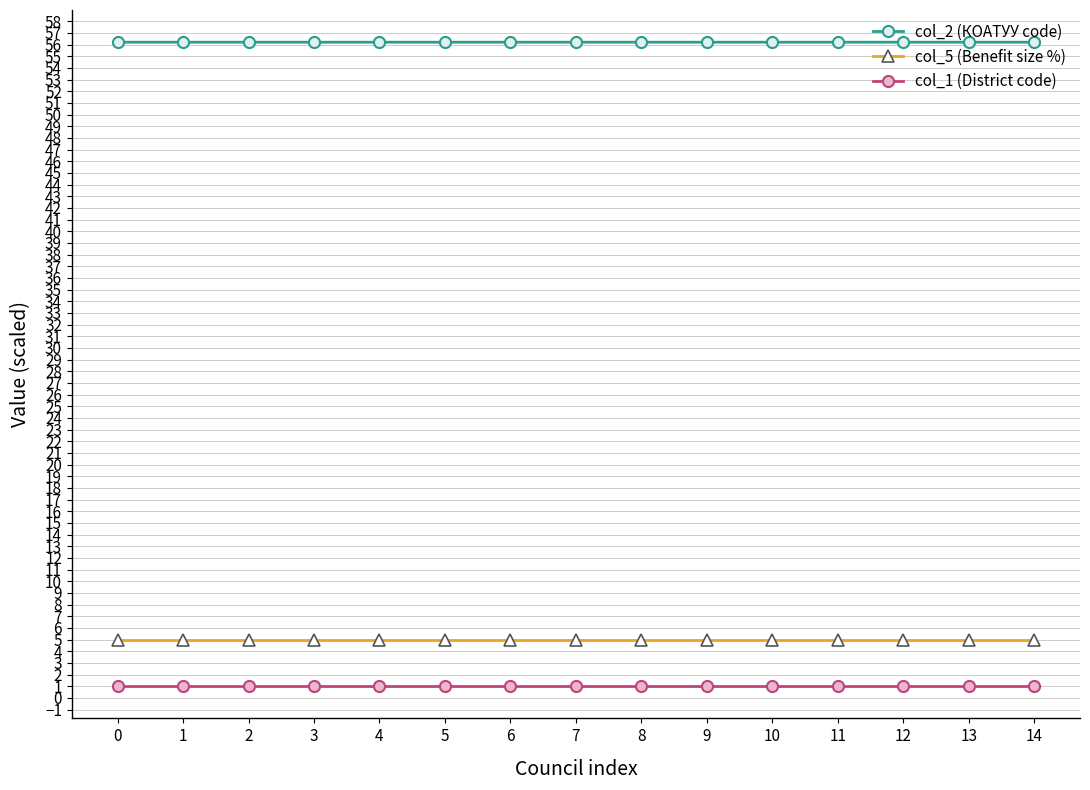

The col_1 (District code) series shows 1.0 at 6. True or false?

True